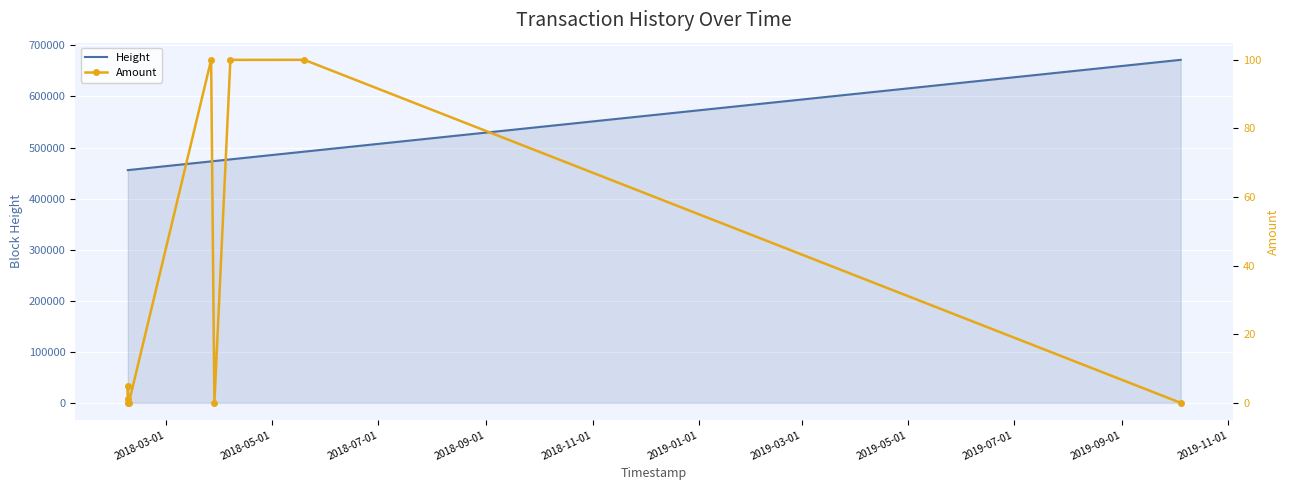

What is the minimum value for Height?

455773